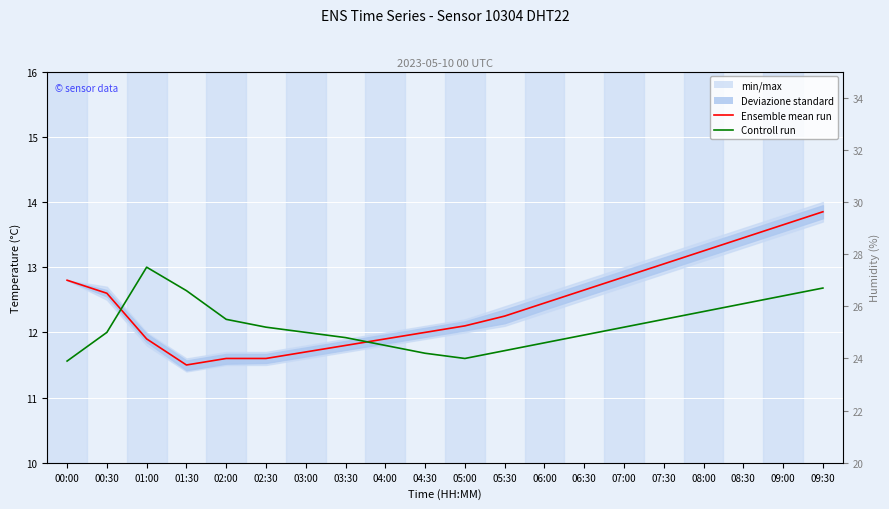

At which label does Ensemble mean run first exceed 12?

00:00